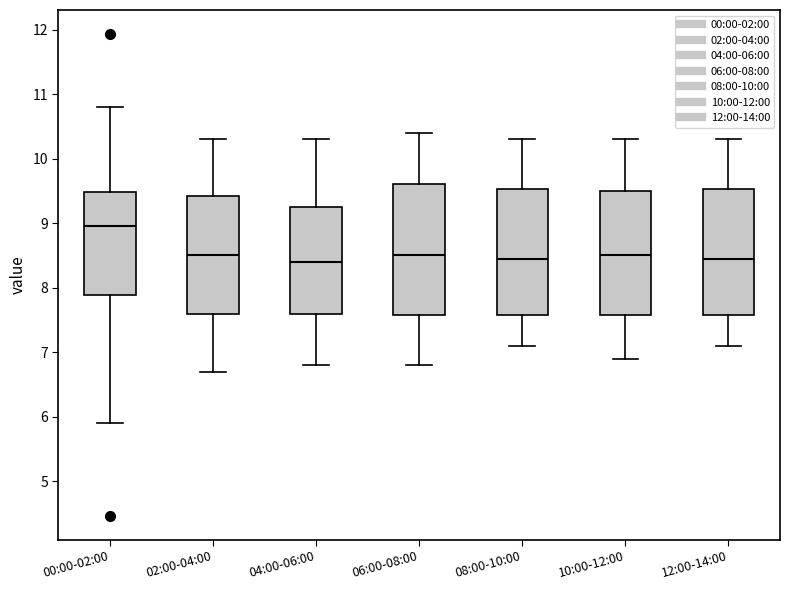

Reading left to right, read every box against the y-axis: the position of its median line, the range the box covers, and the ends of its whiskers. The values are not printed on the chart, so give them approximately, as read against the axis.

00:00-02:00: median 9.0, box 7.9 to 9.5, whiskers 5.9 to 10.8
02:00-04:00: median 8.5, box 7.6 to 9.4, whiskers 6.7 to 10.3
04:00-06:00: median 8.4, box 7.6 to 9.3, whiskers 6.8 to 10.3
06:00-08:00: median 8.5, box 7.6 to 9.6, whiskers 6.8 to 10.4
08:00-10:00: median 8.5, box 7.6 to 9.5, whiskers 7.1 to 10.3
10:00-12:00: median 8.5, box 7.6 to 9.5, whiskers 6.9 to 10.3
12:00-14:00: median 8.5, box 7.6 to 9.5, whiskers 7.1 to 10.3